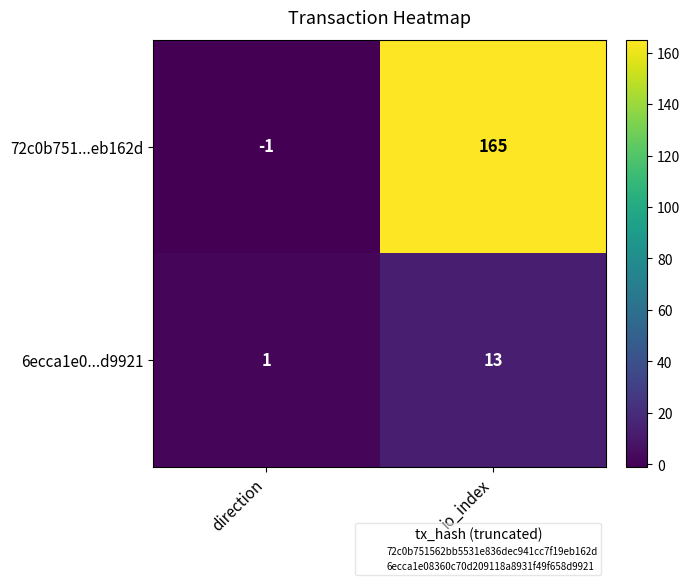

Which series changed the most between direction and io_index?

72c0b751...eb162d